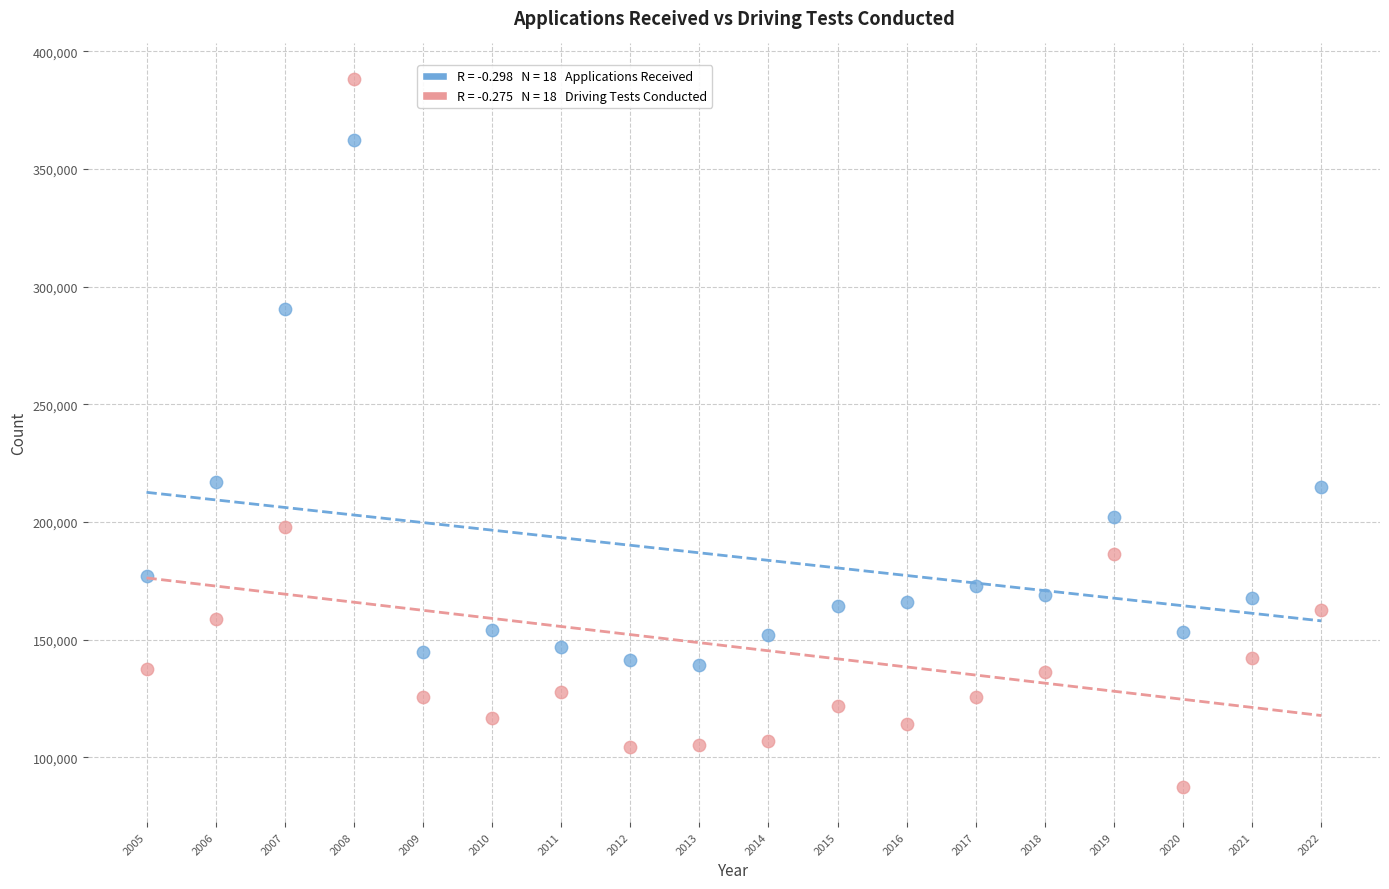

Across all data points, what is the range of Y values (max minus min)?

300786